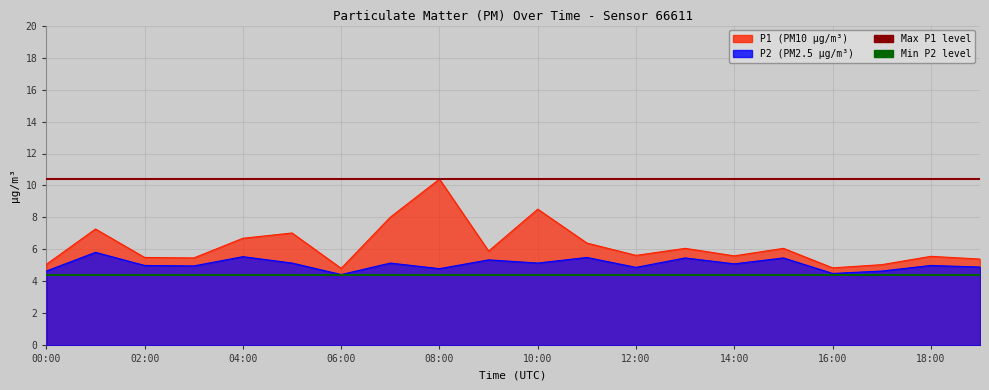

What is the average value of the Min P2 series?

4.4